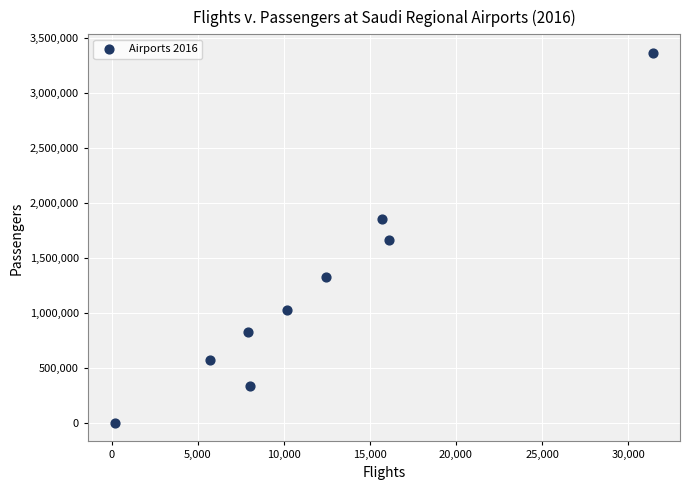

What is the range of X values (max minus min)?

31279